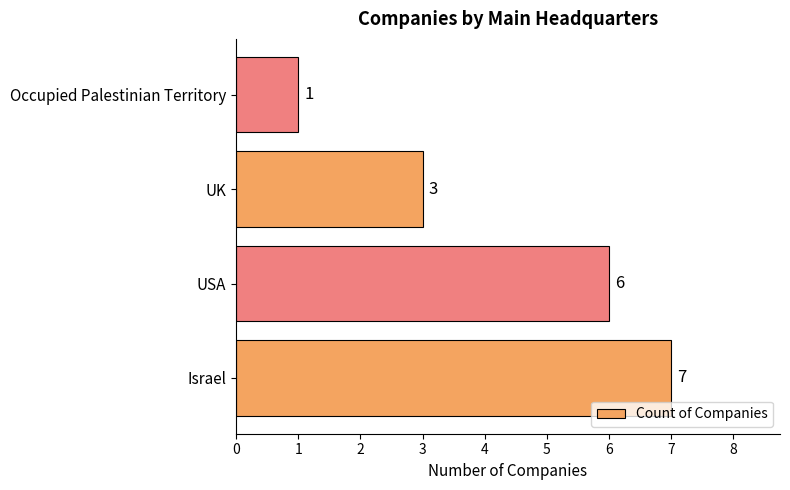

Reading bottom to top, extract all data points from this chart.

Israel=7	USA=6	UK=3	Occupied Palestinian Territory=1